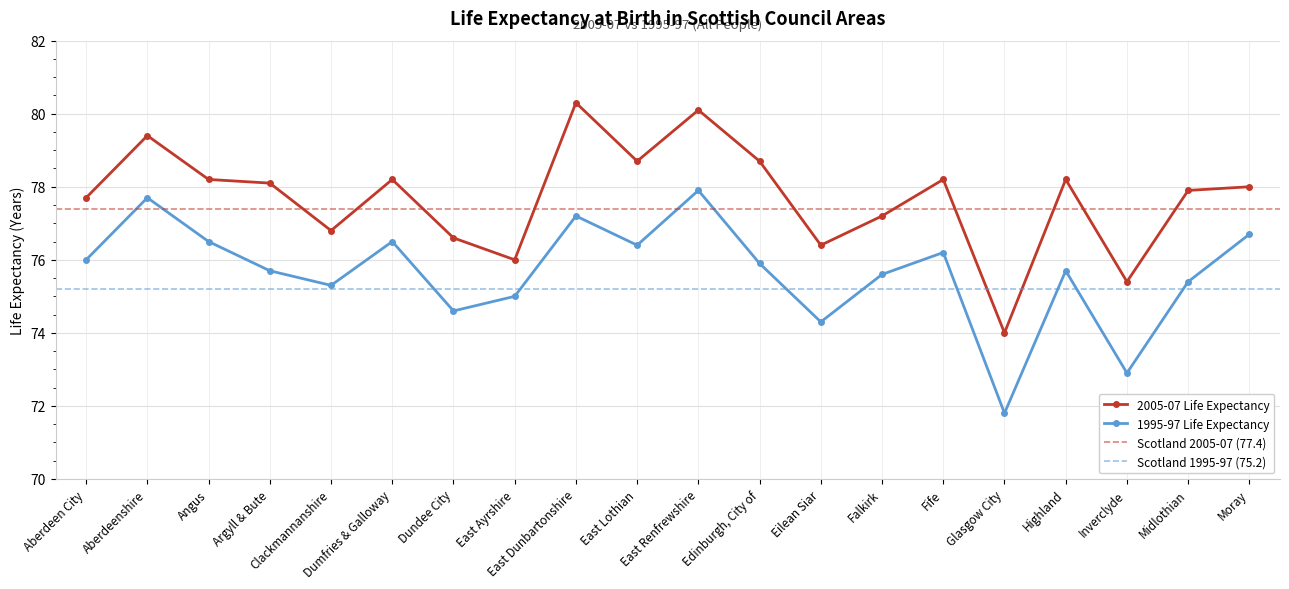

What is the label of the 9th point from the left?

East Dunbartonshire